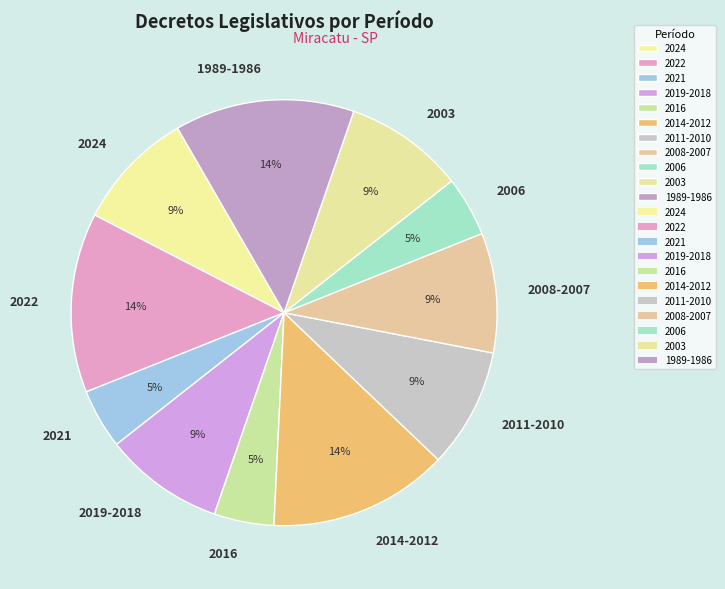

To the nearest percent, what is the combined percentage of 2021 and 2011-2010?

14%